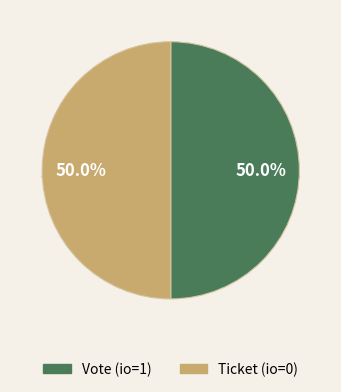

How many slices are in this pie chart?

2